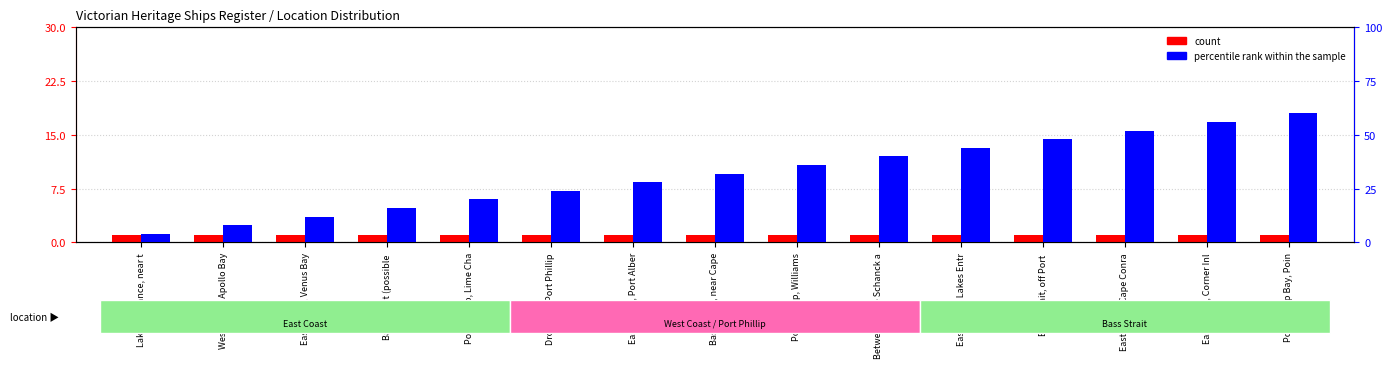

What is the difference between the highest and lowest values at East Coast, Port Alber?

27